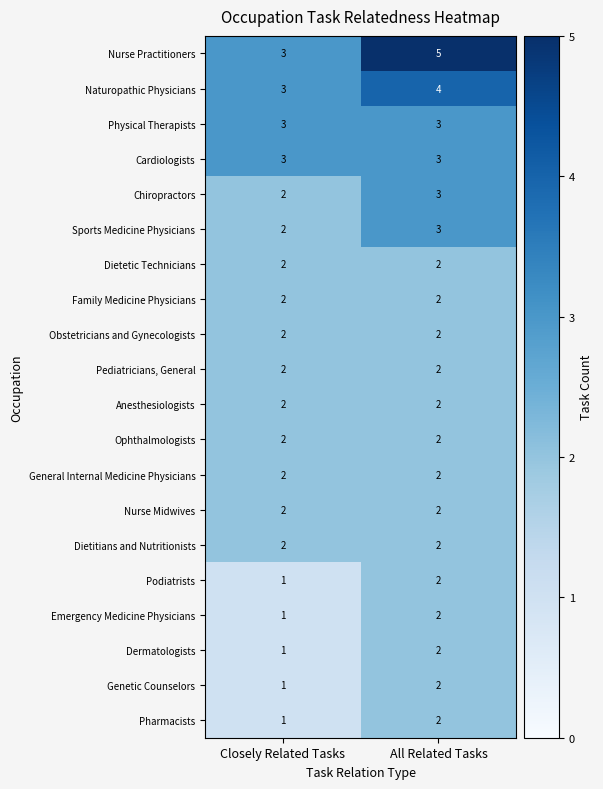

What is the greatest value displayed?

5